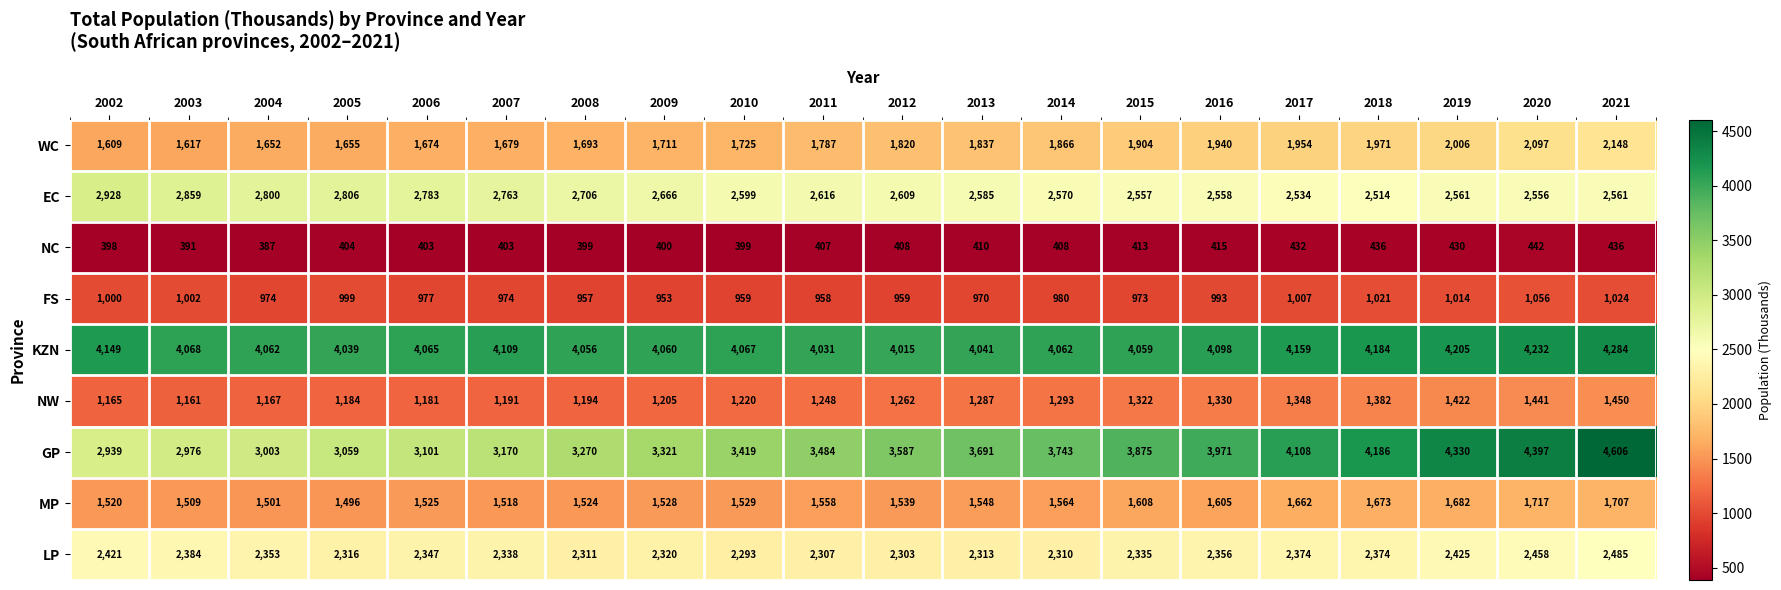

At which category is the sum across all series the highest?

2021